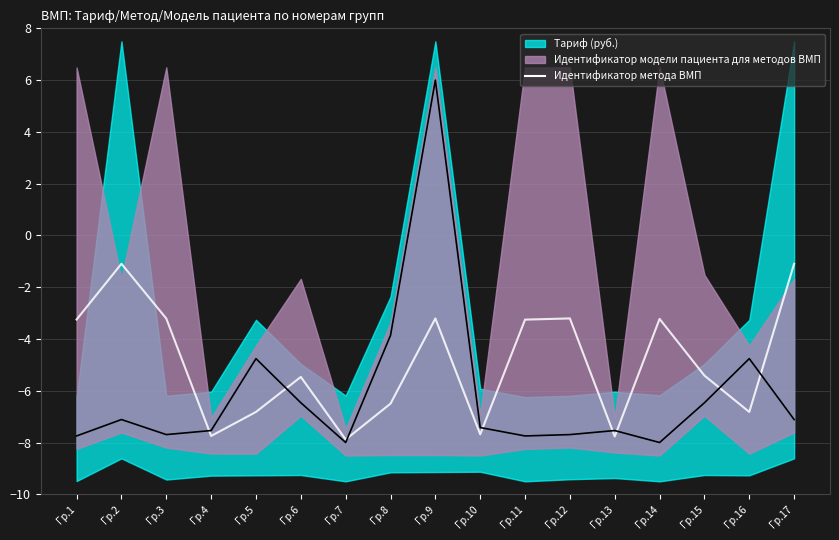

Where is the data nearest to the value -4?

Гр.11